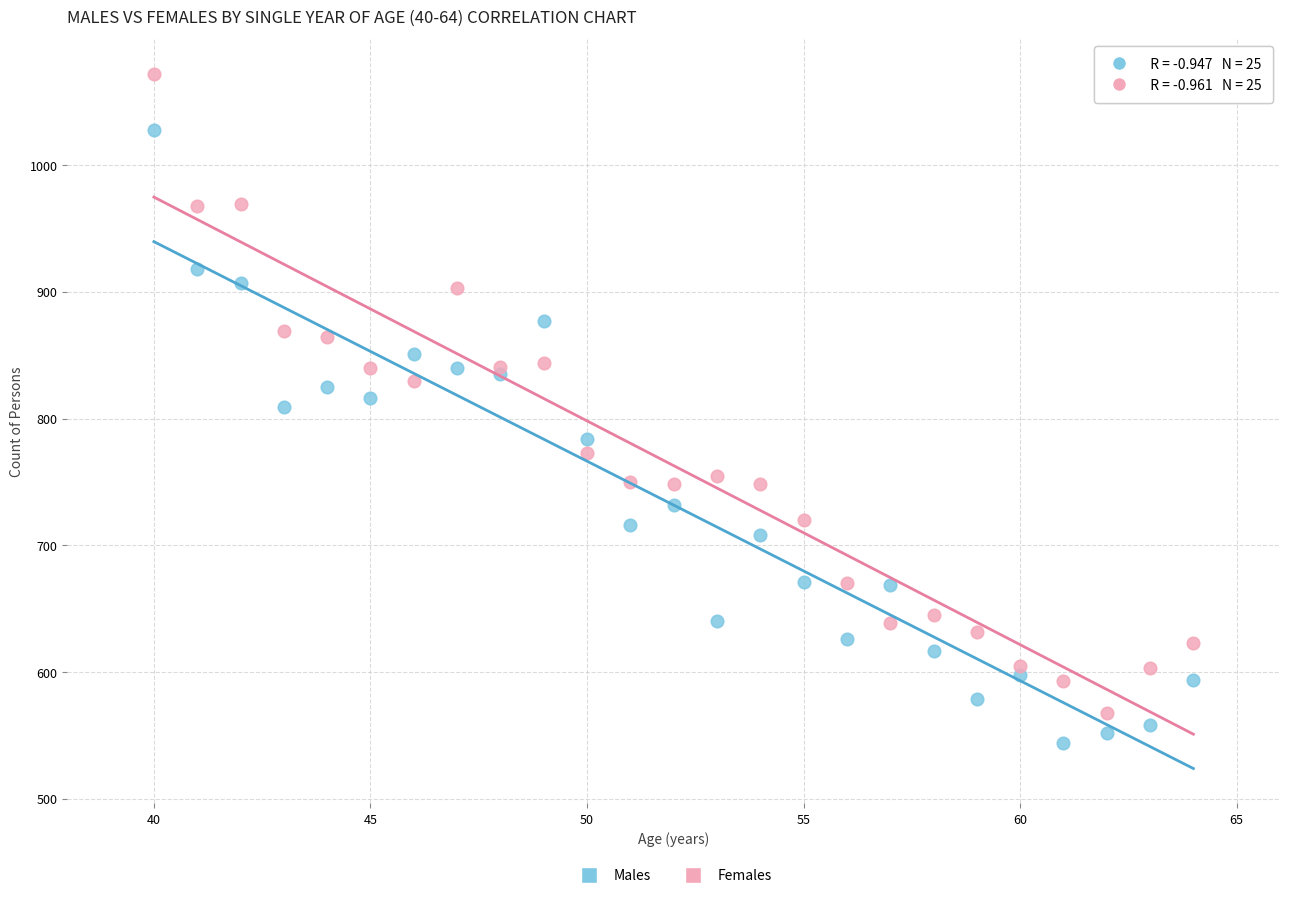

Which series contains the highest Y value?

Females